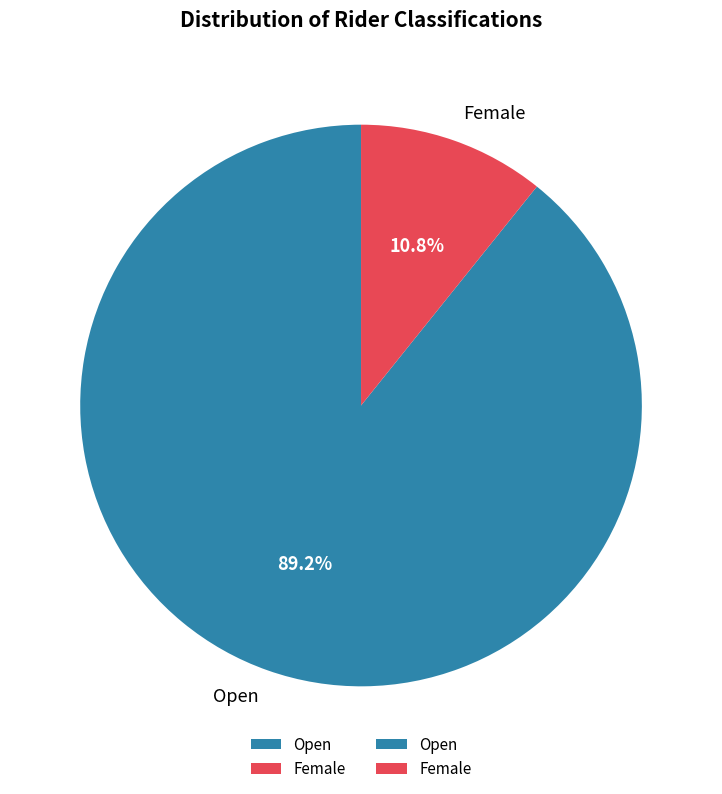

How much of the chart is everything except Open?

10.8%